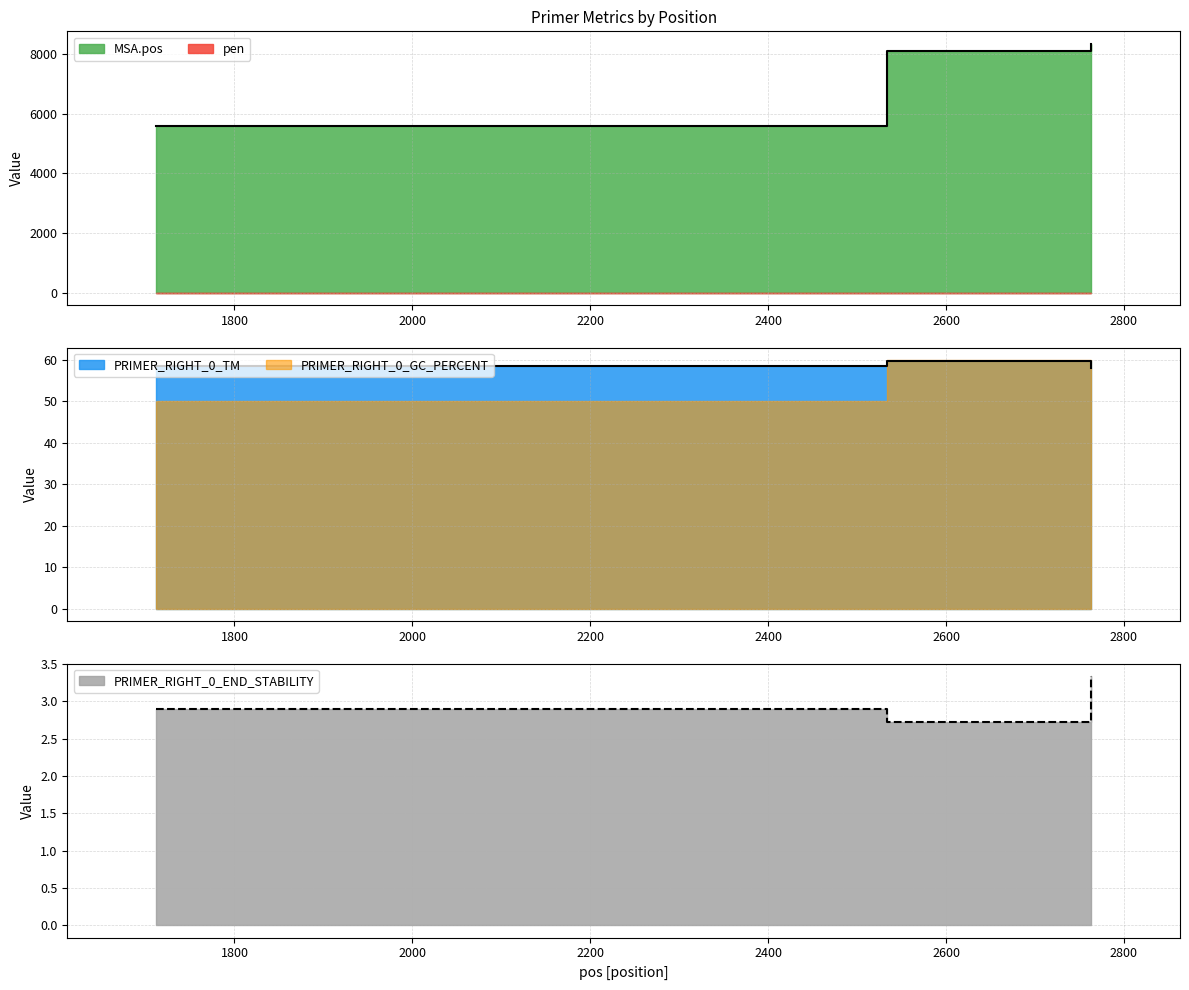

At which label does MSA.pos first exceed 8115?

2763